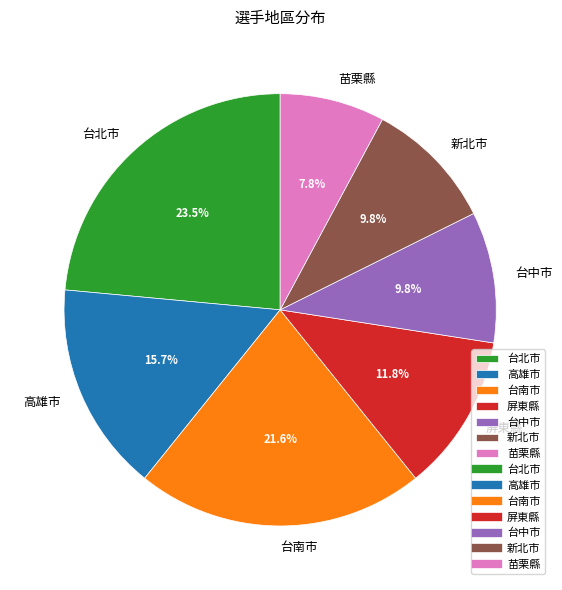

To the nearest percent, what is the difference between the largest and smallest slice percentages?

16%